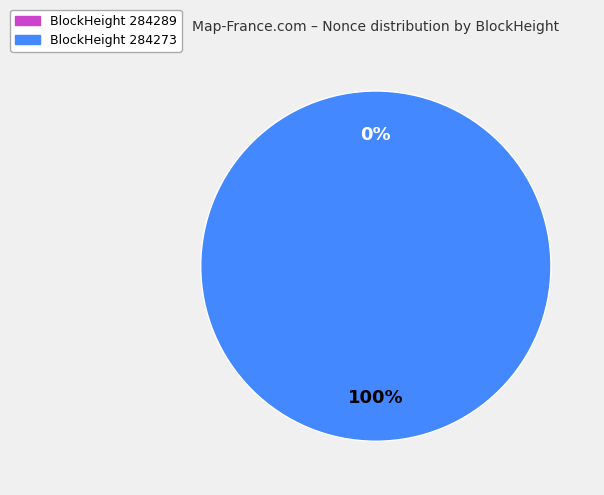

True or false: 284289 accounts for 1% of the total.

False